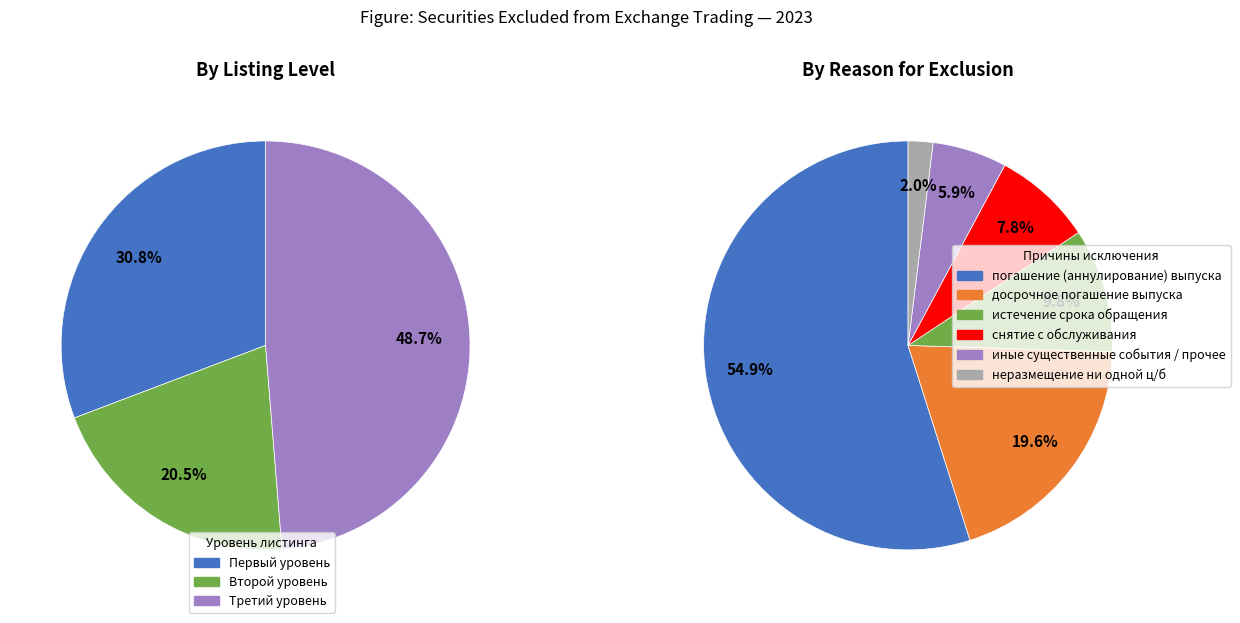

Which slice is the largest?

Третий уровень